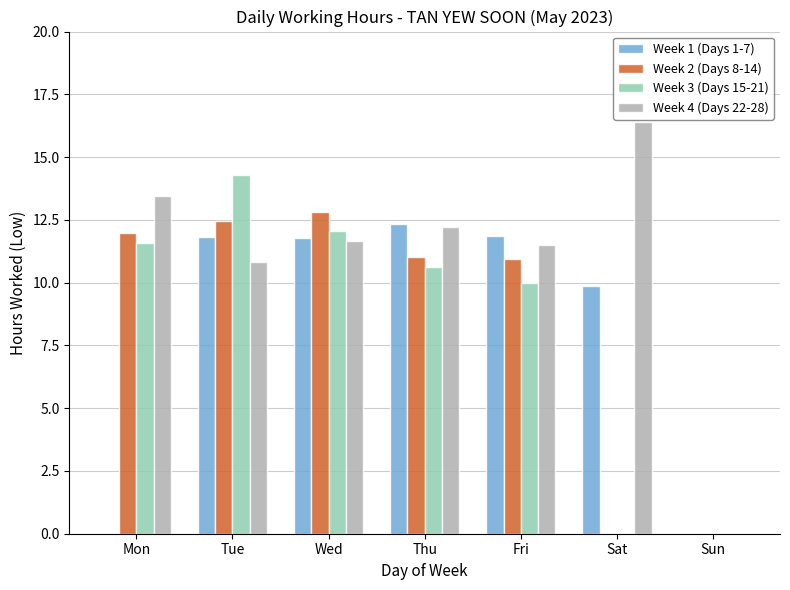

What is the sum of all Week 2 (Days 8-14) values?

59.2